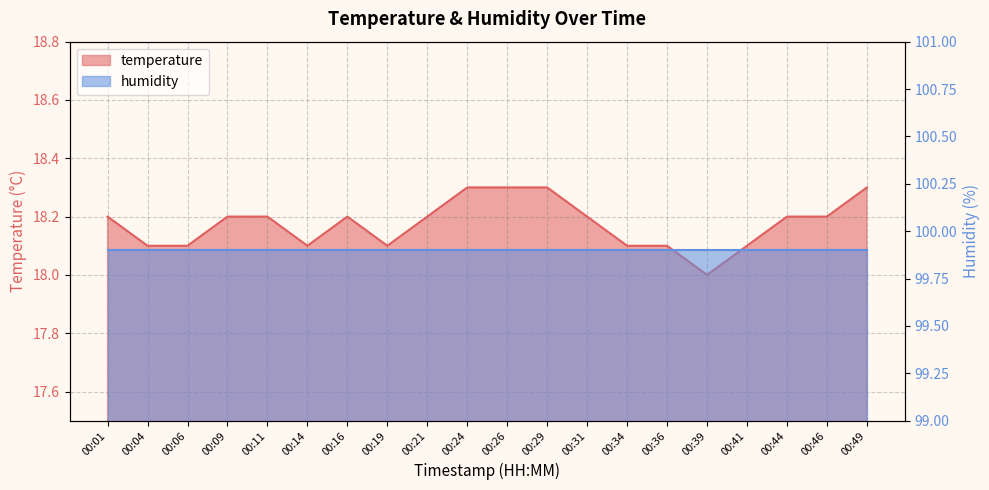

The chart shows a value of 8.8 at 00:06. True or false?

False